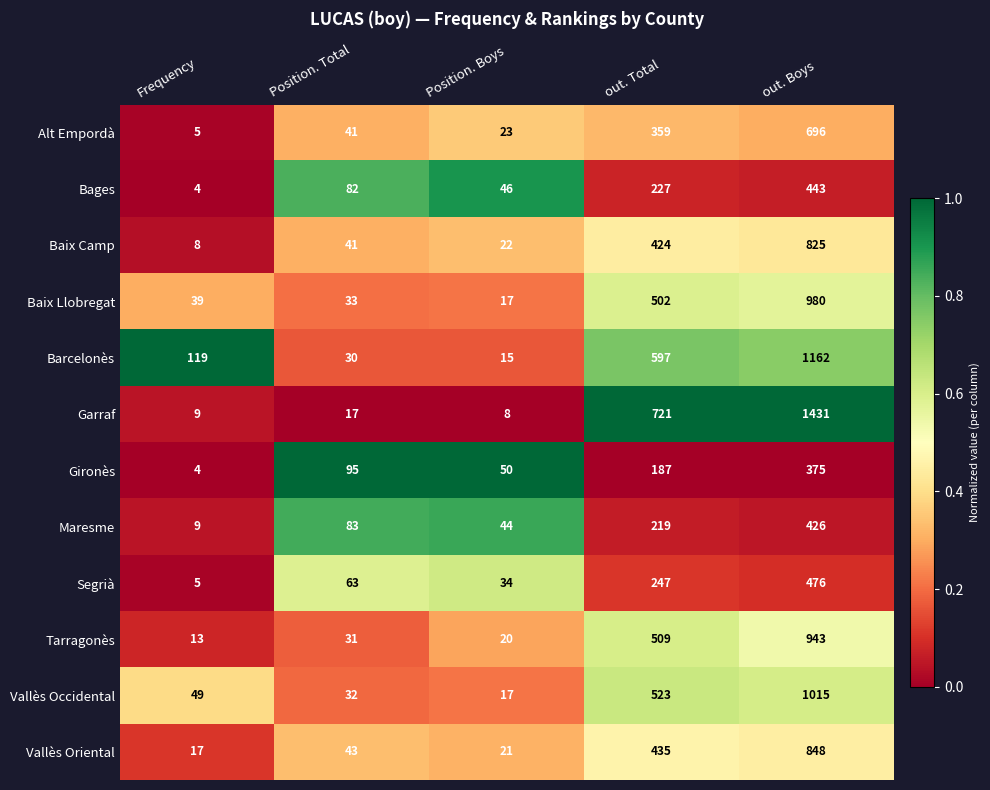

At which category does the chart reach its minimum across all series?

Frequency